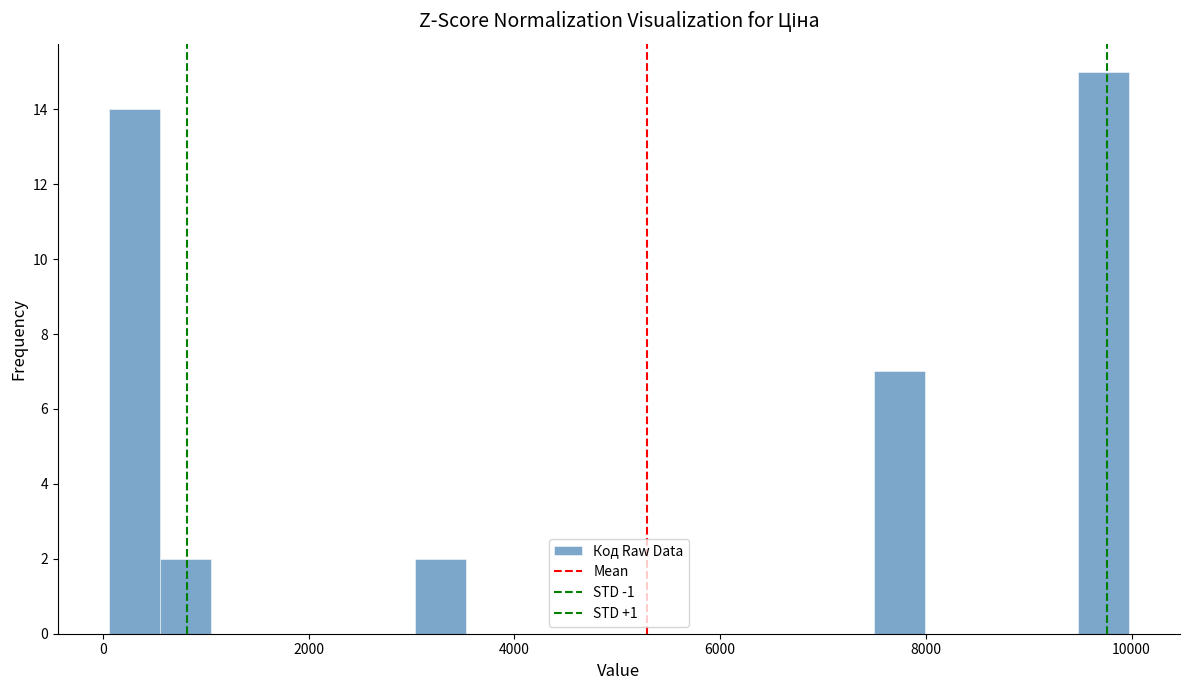

Around what value on the x-axis is the tallest bar? Give the approximate position of its centre, as read against the axis.

9800